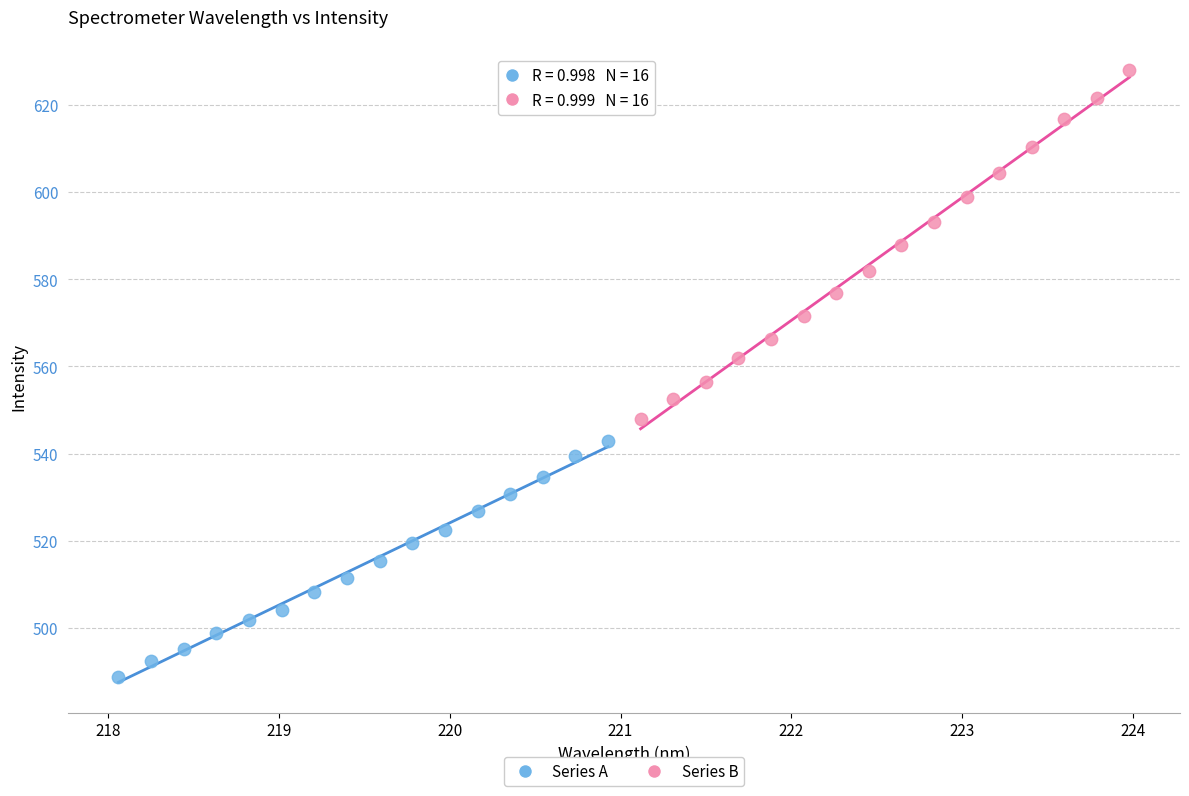

Which series contains the highest Y value?

Series B